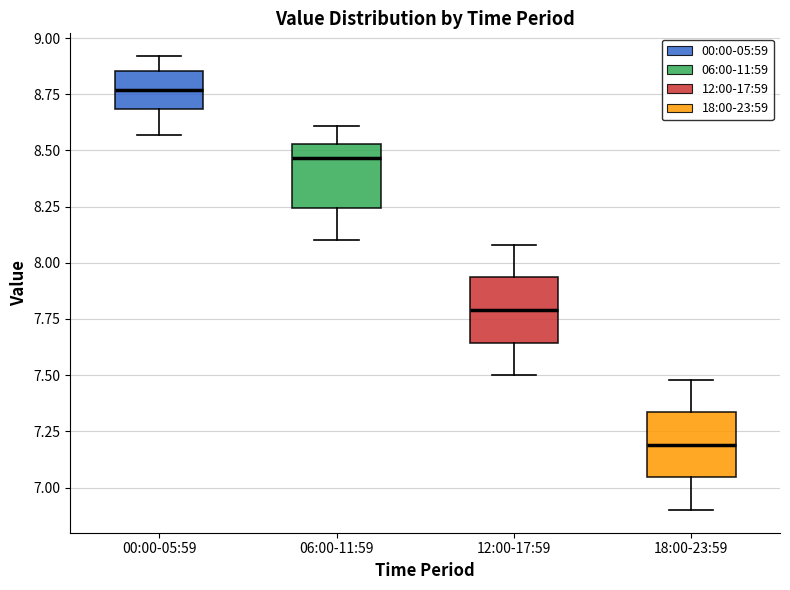

Reading left to right, read every box against the y-axis: the position of its median line, the range the box covers, and the ends of its whiskers. The values are not printed on the chart, so give them approximately, as read against the axis.

00:00-05:59: median 8.75, box 8.70 to 8.85, whiskers 8.55 to 8.90
06:00-11:59: median 8.45, box 8.25 to 8.55, whiskers 8.10 to 8.60
12:00-17:59: median 7.80, box 7.65 to 7.95, whiskers 7.50 to 8.10
18:00-23:59: median 7.20, box 7.05 to 7.35, whiskers 6.90 to 7.50